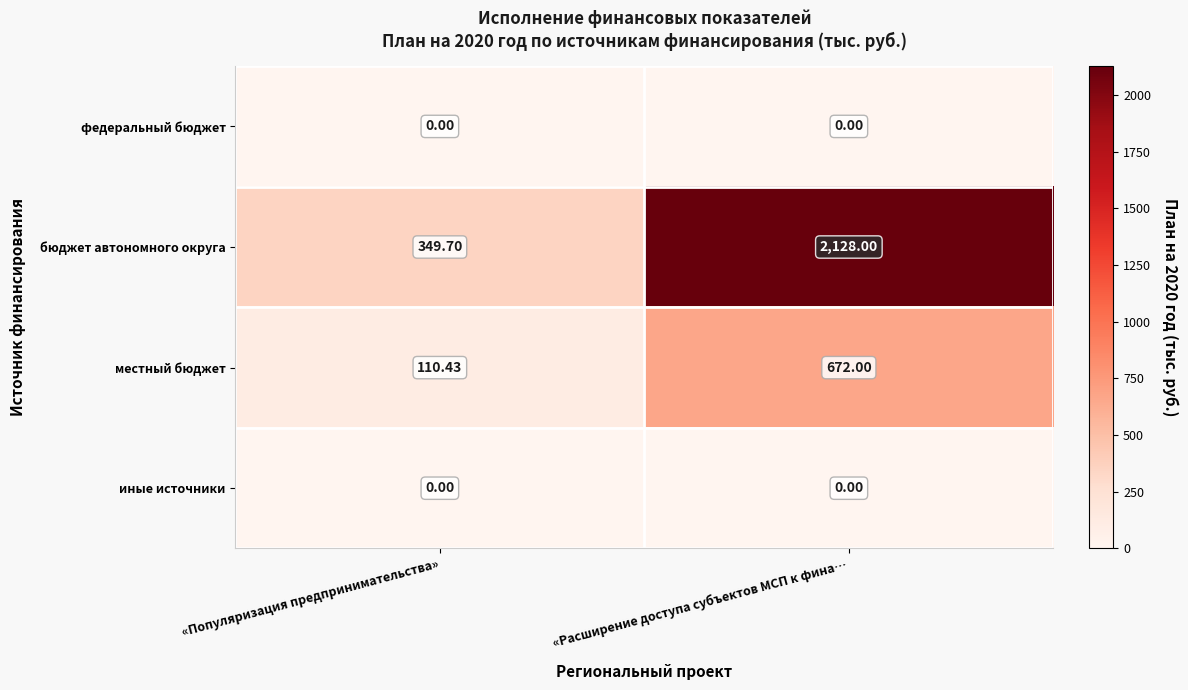

List the labels in order of бюджет автономного округа value, smallest first.

«Популяризация предпринимательства», «Расширение доступа субъектов МСП к фина…